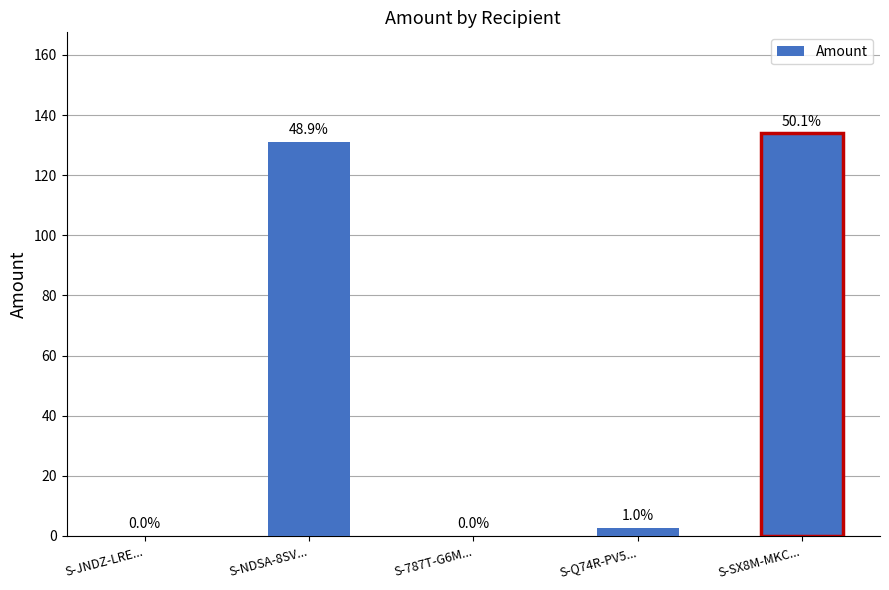

Are the bars horizontal?

No